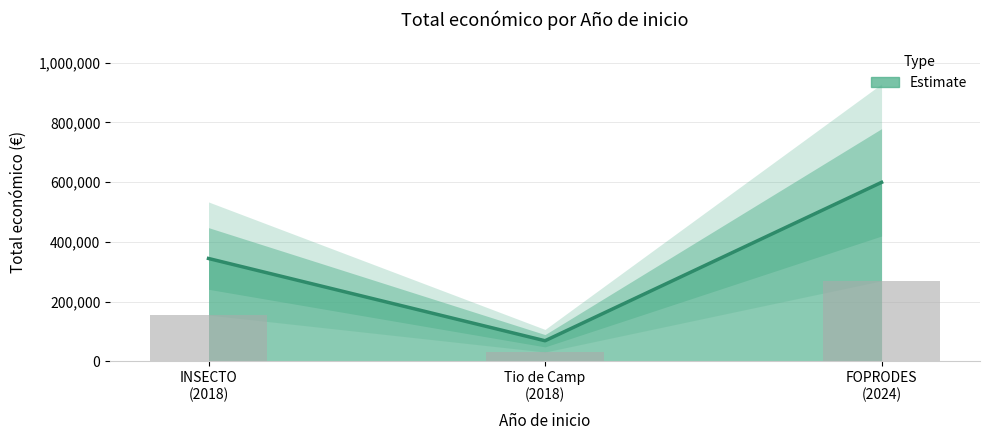

Approximately how many times larger is the value at 2018 compared to 2024?

0.1